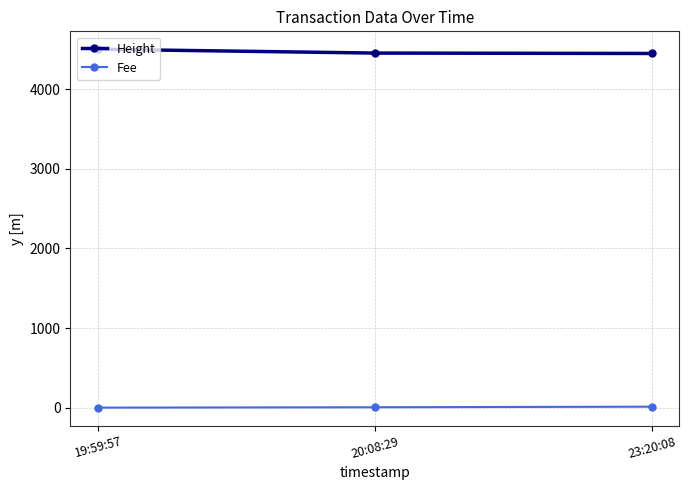

True or false: Fee has a value of 12.0 at 23:20:08.

True